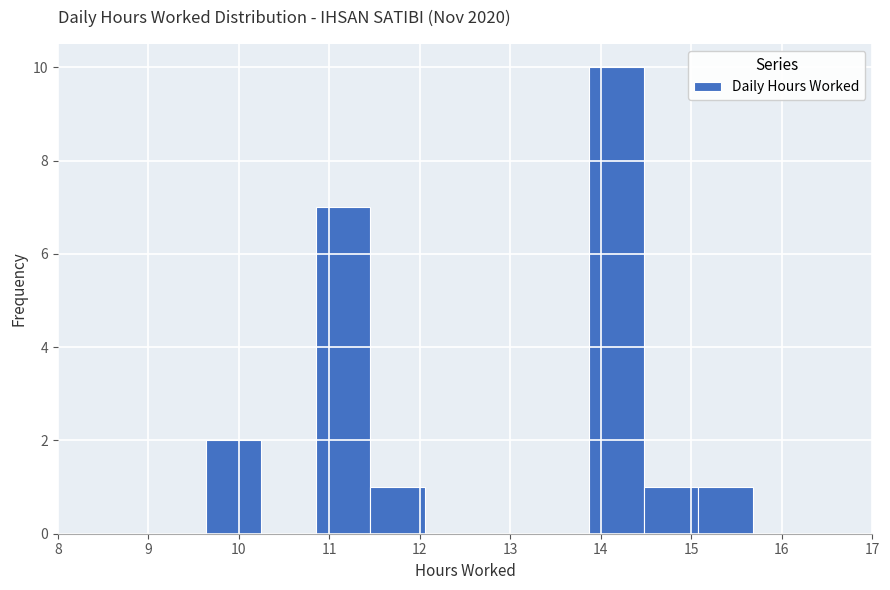

What is the height of the bar covering 11.5 to 12.1 on the x-axis? Neither the bar edges nor the heights are printed on the chart, so give them approximately, as read against the axes.

1